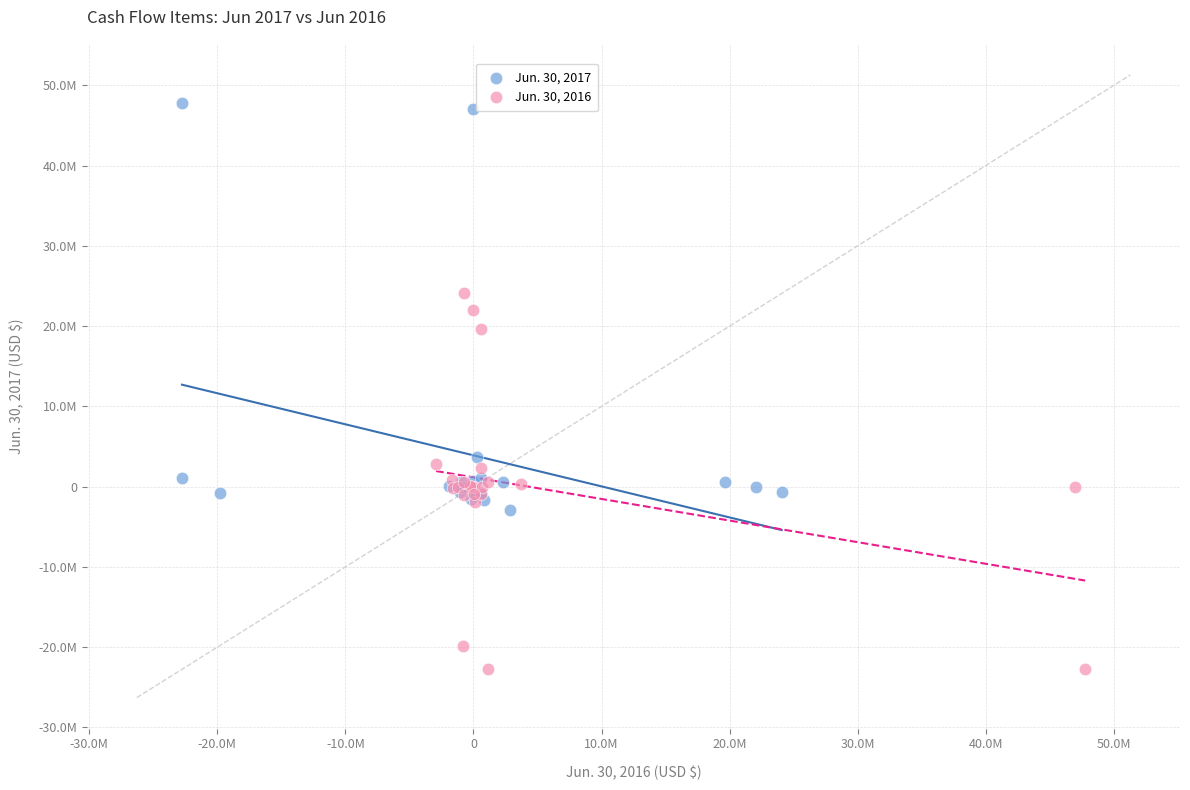

Which series has the widest spread of Y values?

Jun. 30, 2017